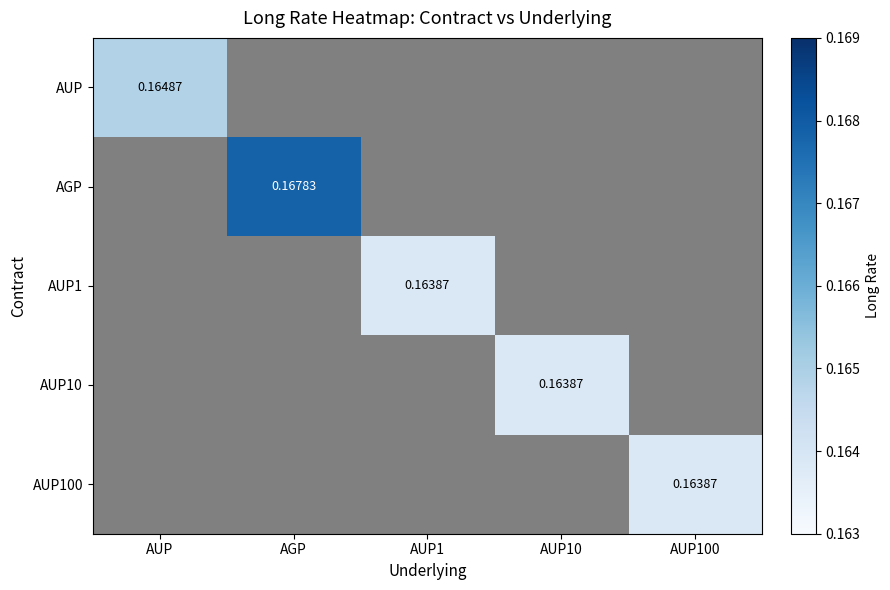

Which category has the lowest value in the AGP series?

AUP